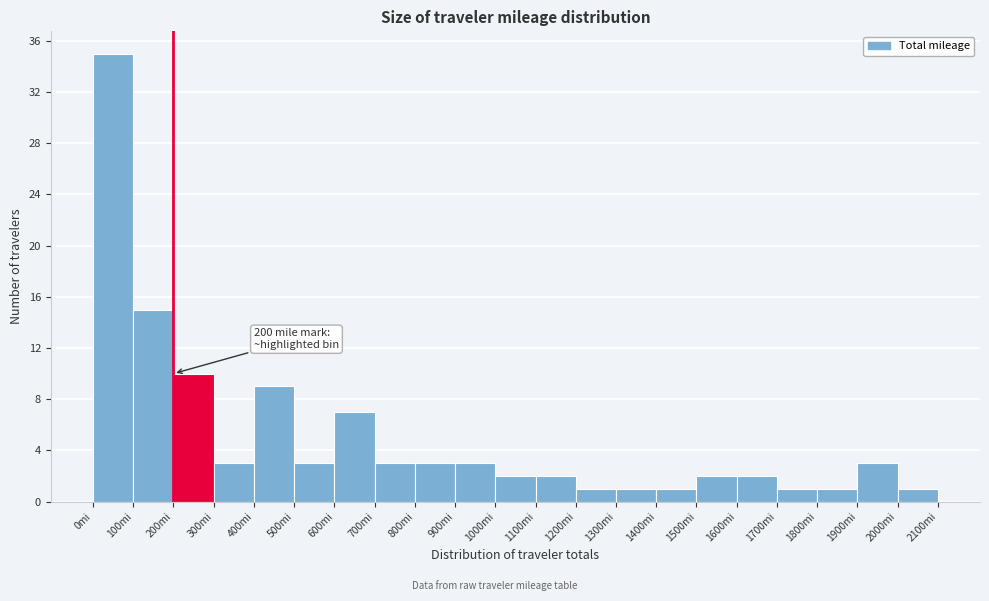

Which range on the x-axis has the tallest bar?

0 to 100